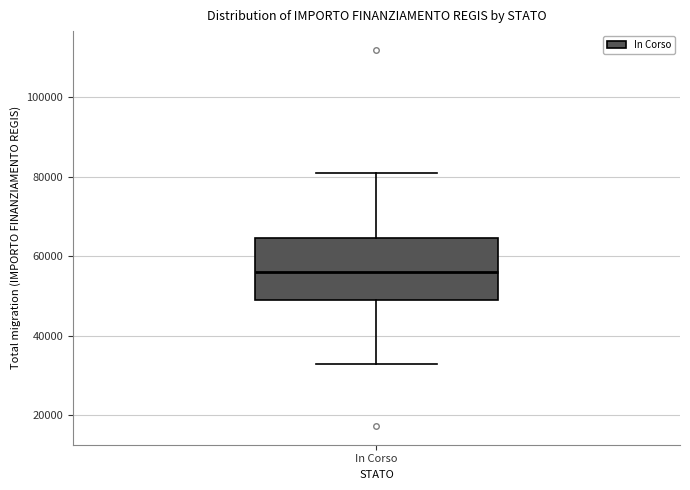

Where does the lower whisker of the box for In Corso end on the y-axis? The values are not printed on the chart, so give them approximately, as read against the axis.

32000